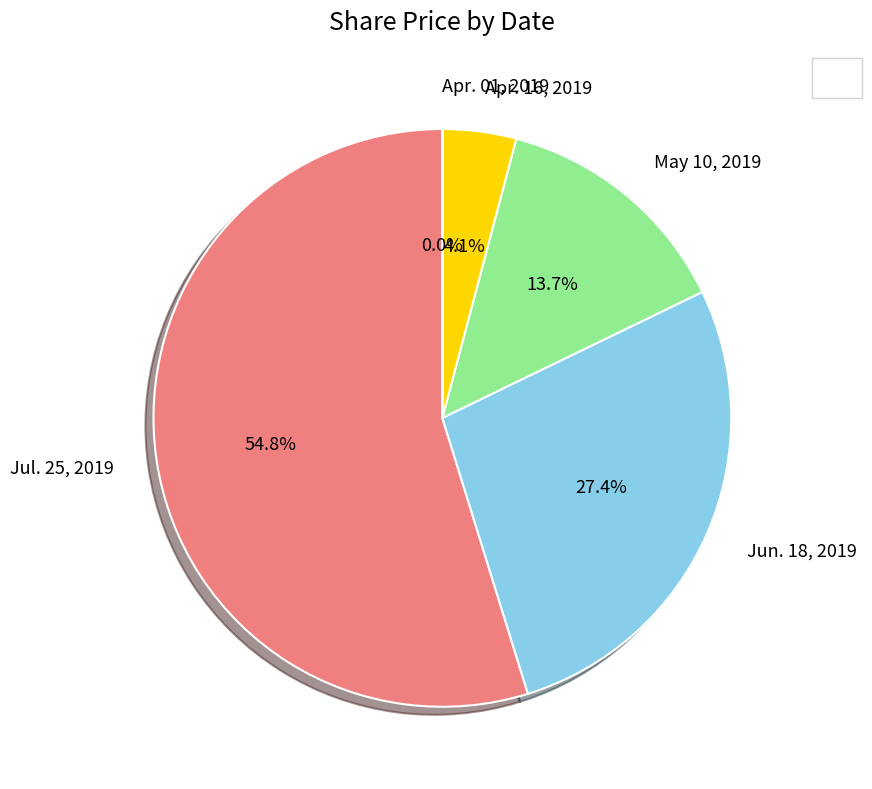

Between May 10, 2019 and Jun. 18, 2019, which is larger?

Jun. 18, 2019